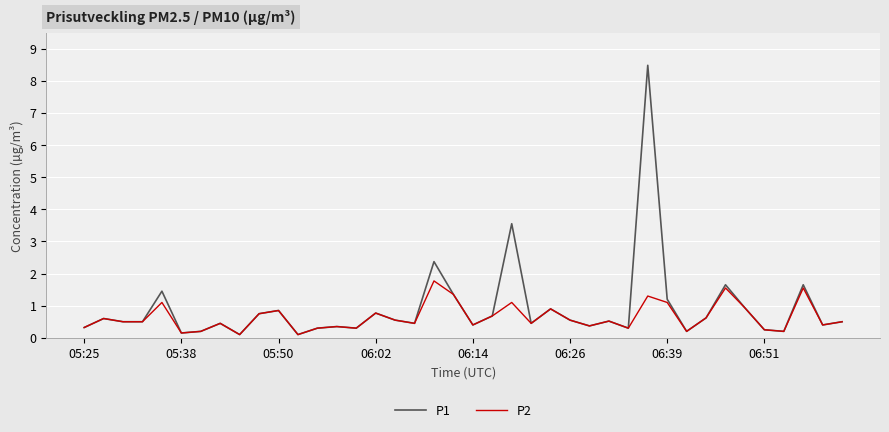

What are all the series names shown in the legend?

P1, P2